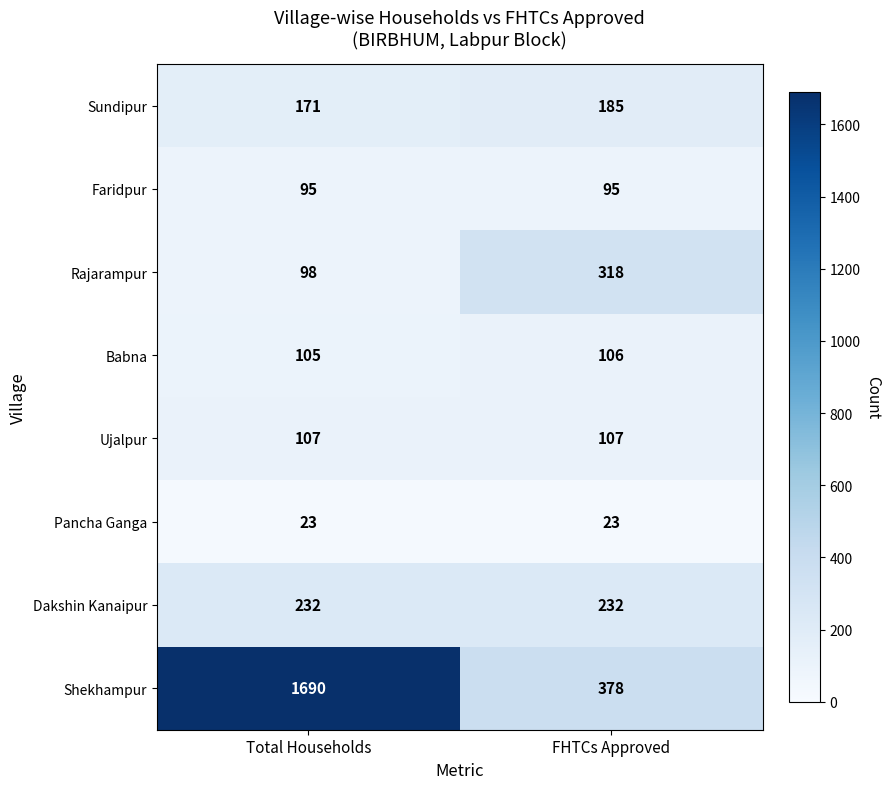

The value of Faridpur at FHTCs Approved is 54. True or false?

False